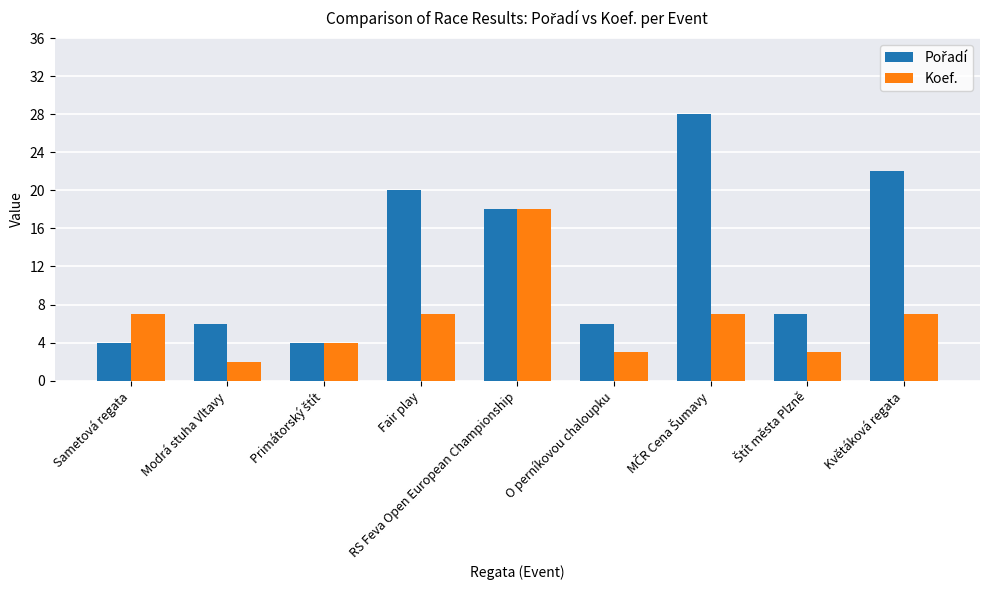

At how many categories does at least one series exceed 9?

4